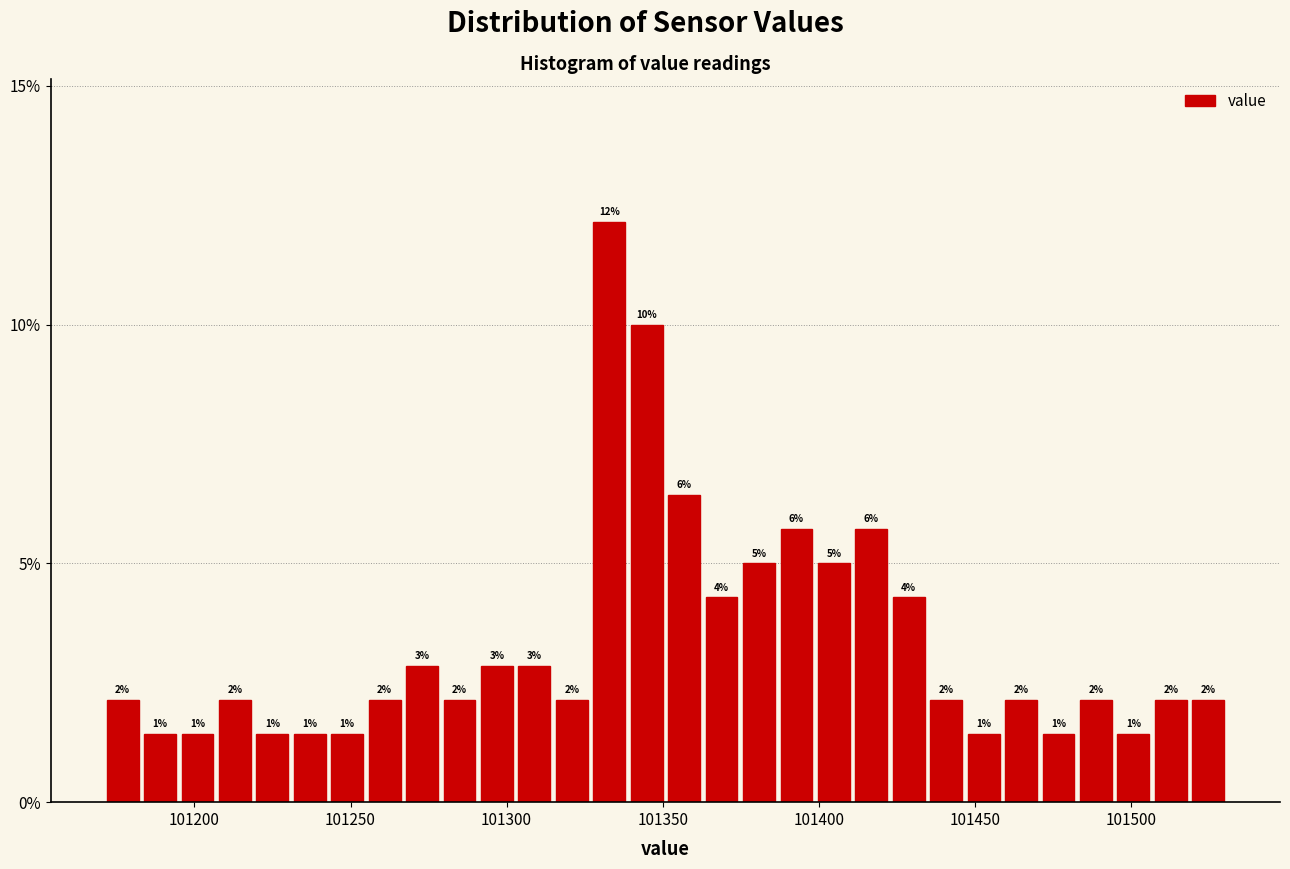

Around what value on the x-axis is the tallest bar? Give the approximate position of its centre, as read against the axis.

101335